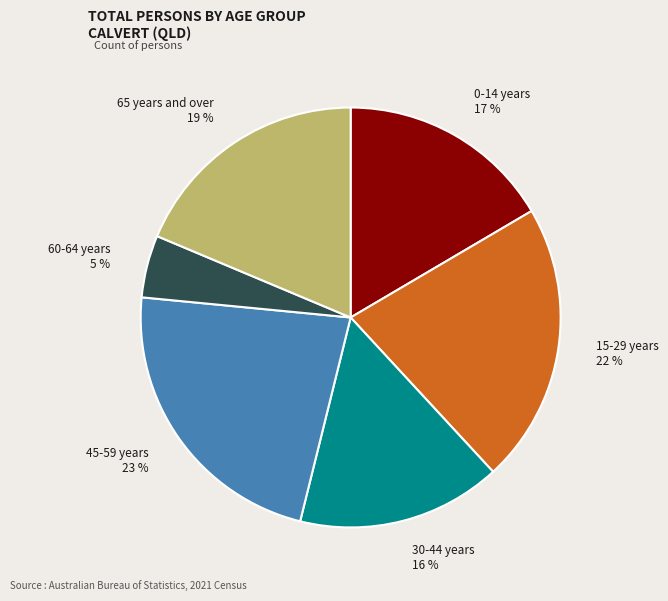

True or false: 45-59 years accounts for 23% of the total.

True